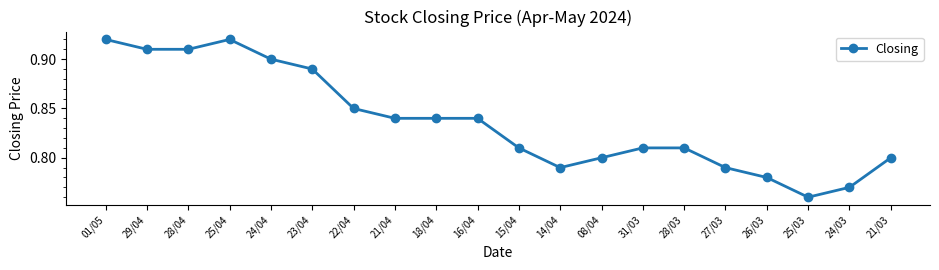

Which category has the lowest value across all series?

25/03